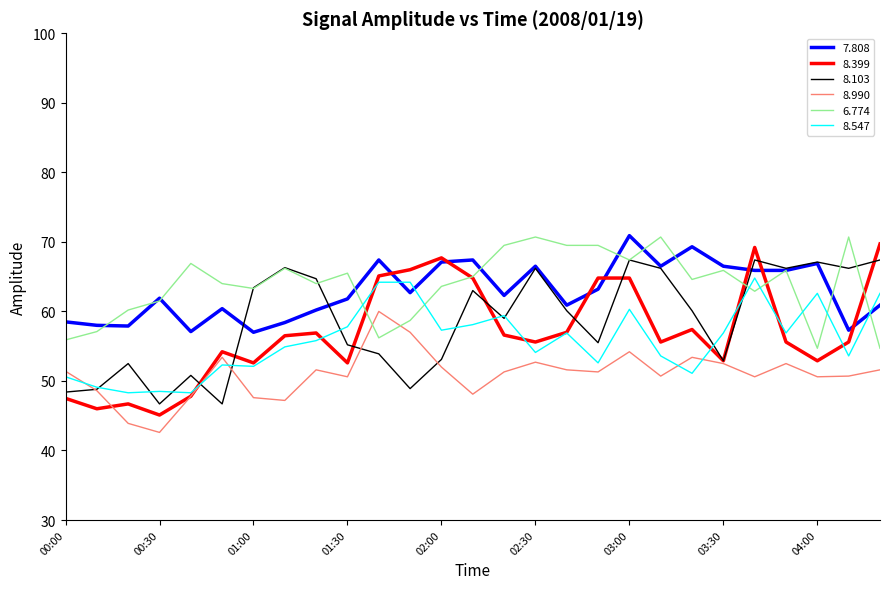

How many series are shown in this chart?

6